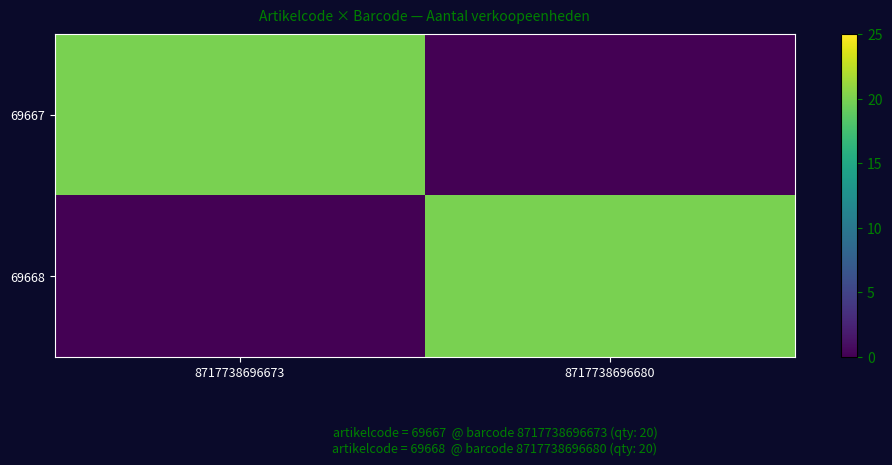

At which category is the sum across all series the highest?

8717738696673